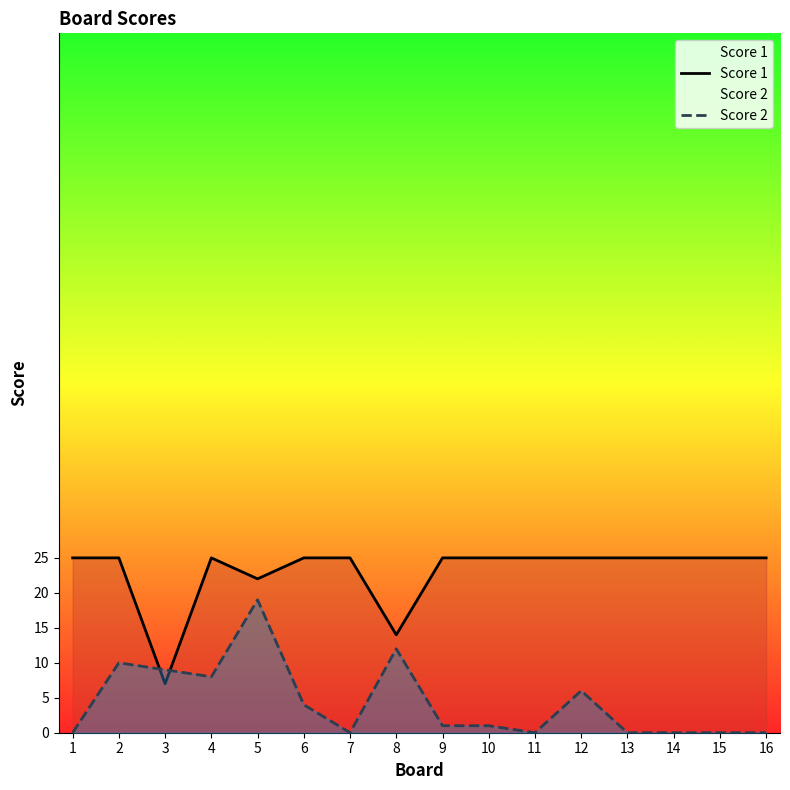

Which series ends up on top after the final intersection of Score 1 and Score 2?

Score 1